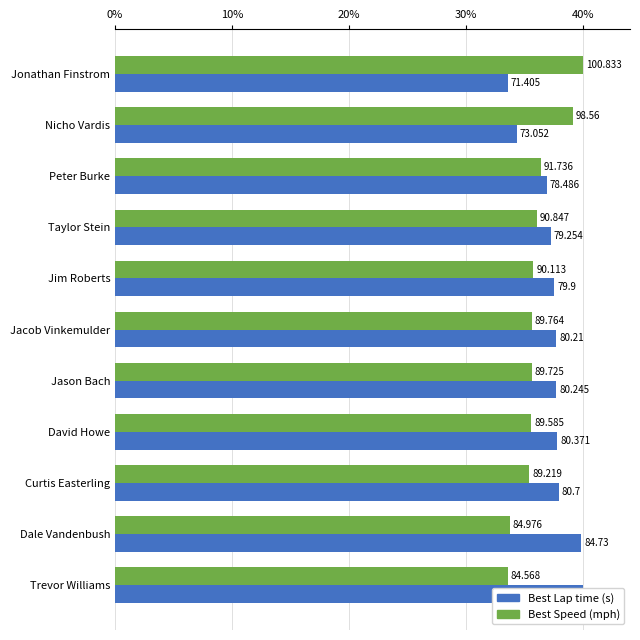

What is the sum of the Best Speed values at David Howe and Peter Burke?

53.9